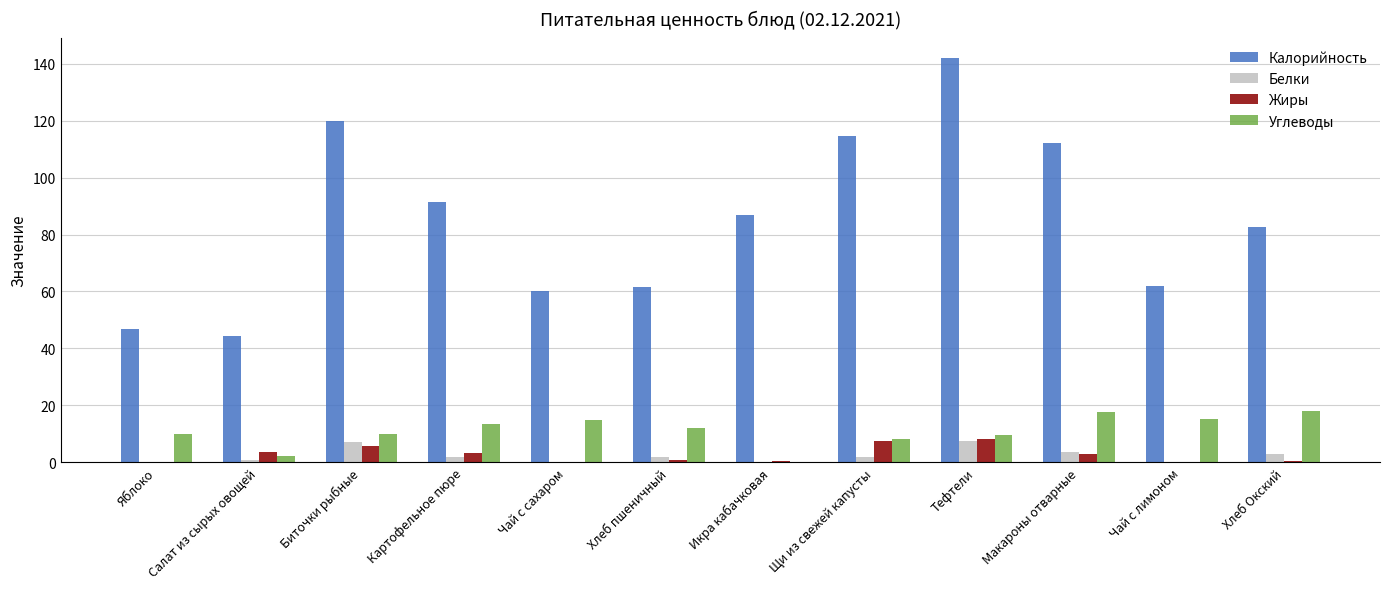

True or false: Жиры has a value of 3.6 at Салат из сырых овощей.

True